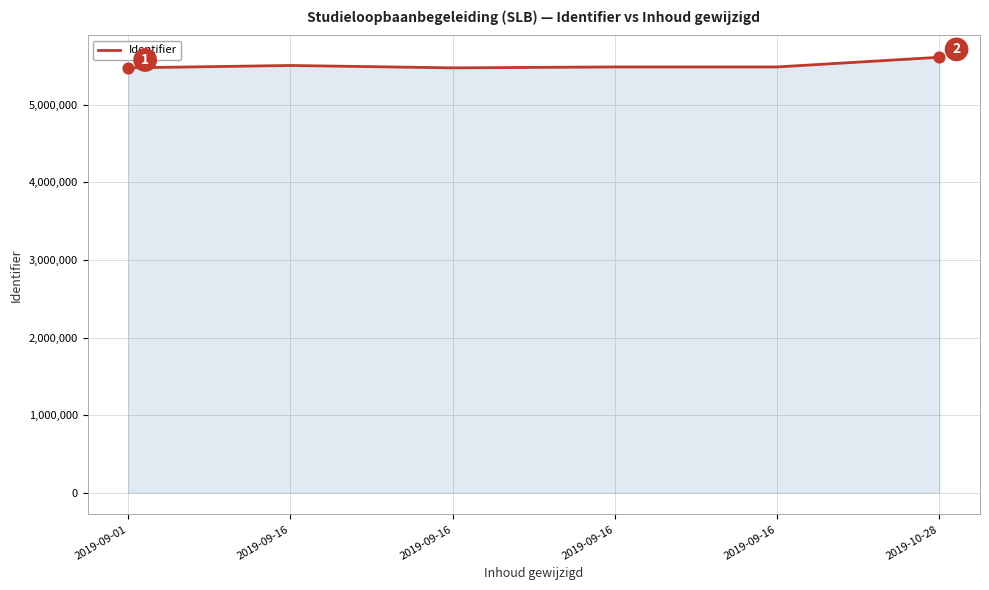

Which has a higher value, 2019-09-16 or 2019-09-01?

2019-09-16